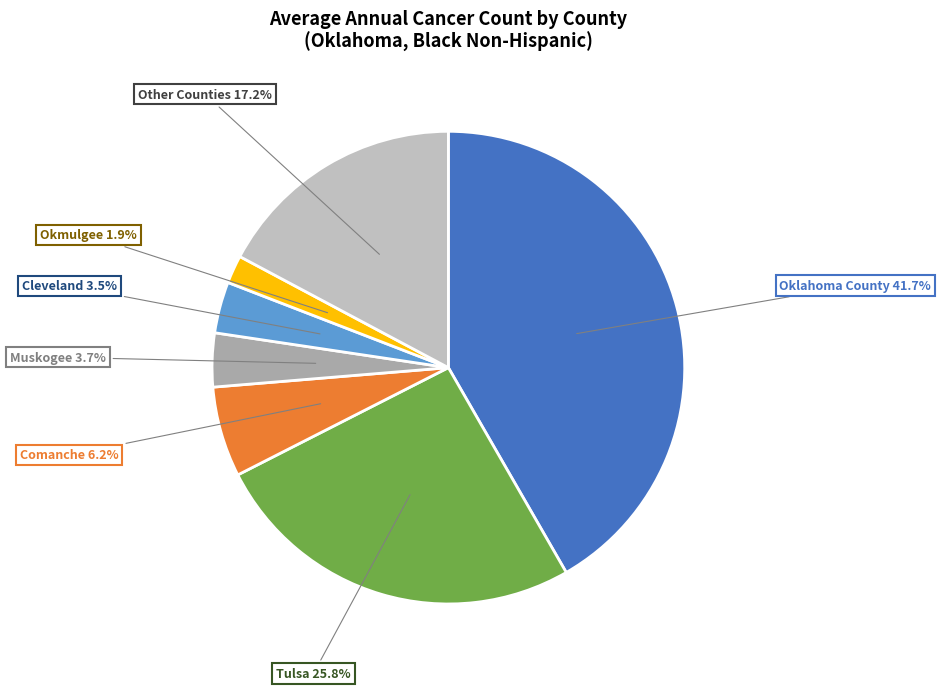

To the nearest percent, what is the average slice percentage?

14%